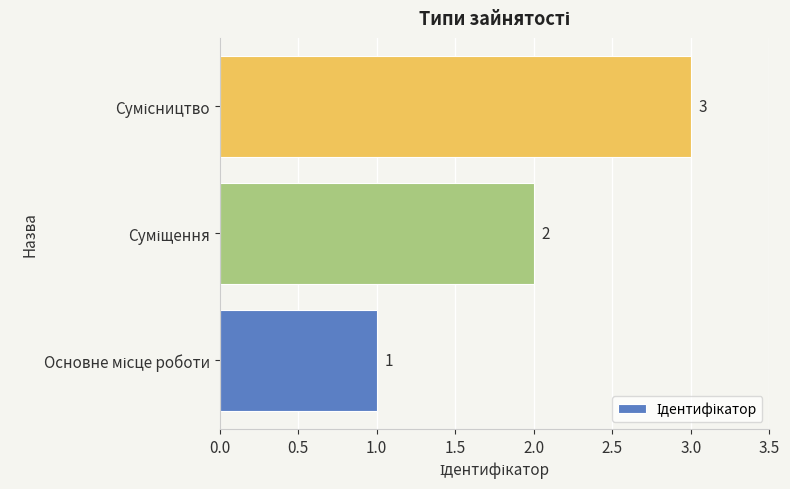

What is the sum of all values?

6